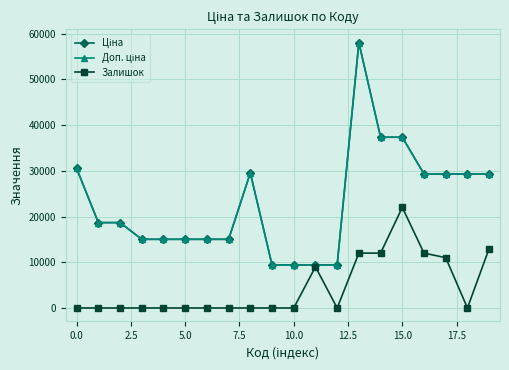

Is this an area chart (filled region under the line)?

No